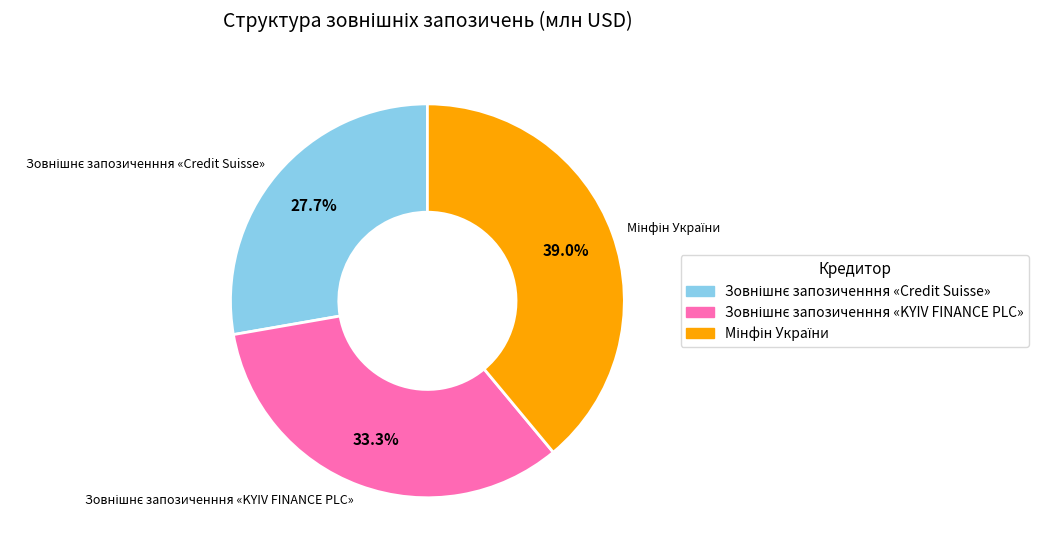

Does any single category account for the majority?

No